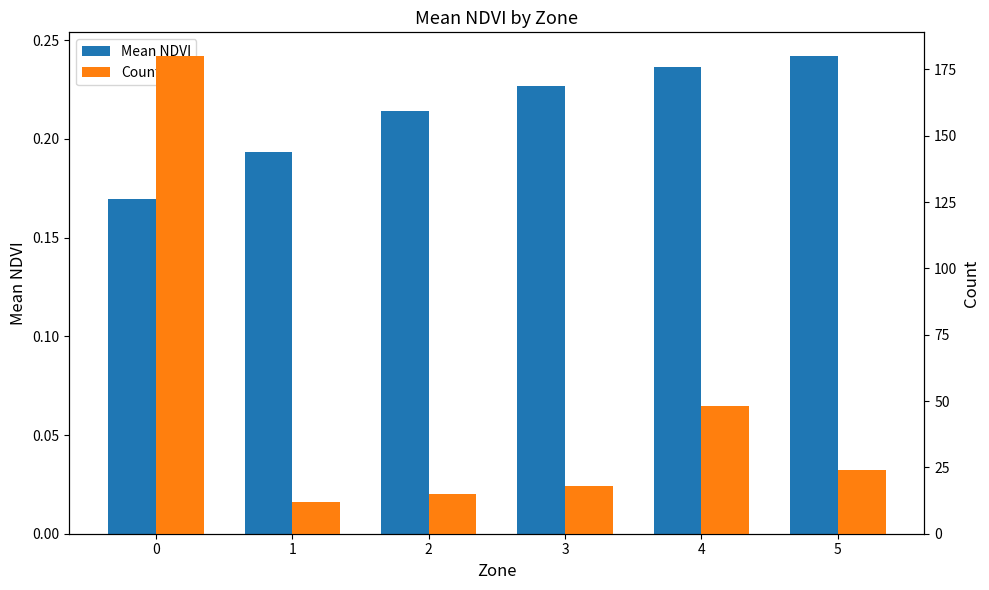

Which category has the lowest value in the Count series?

1